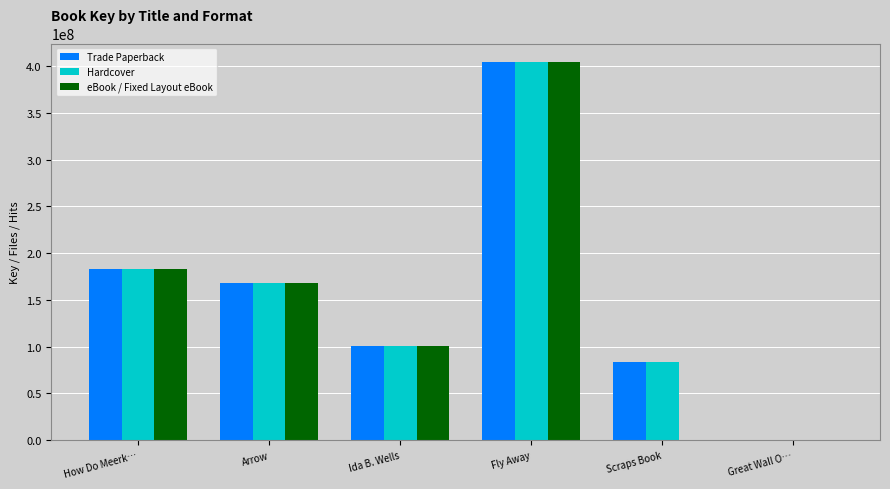

What is the average value of the Trade Paperback series?

156464036